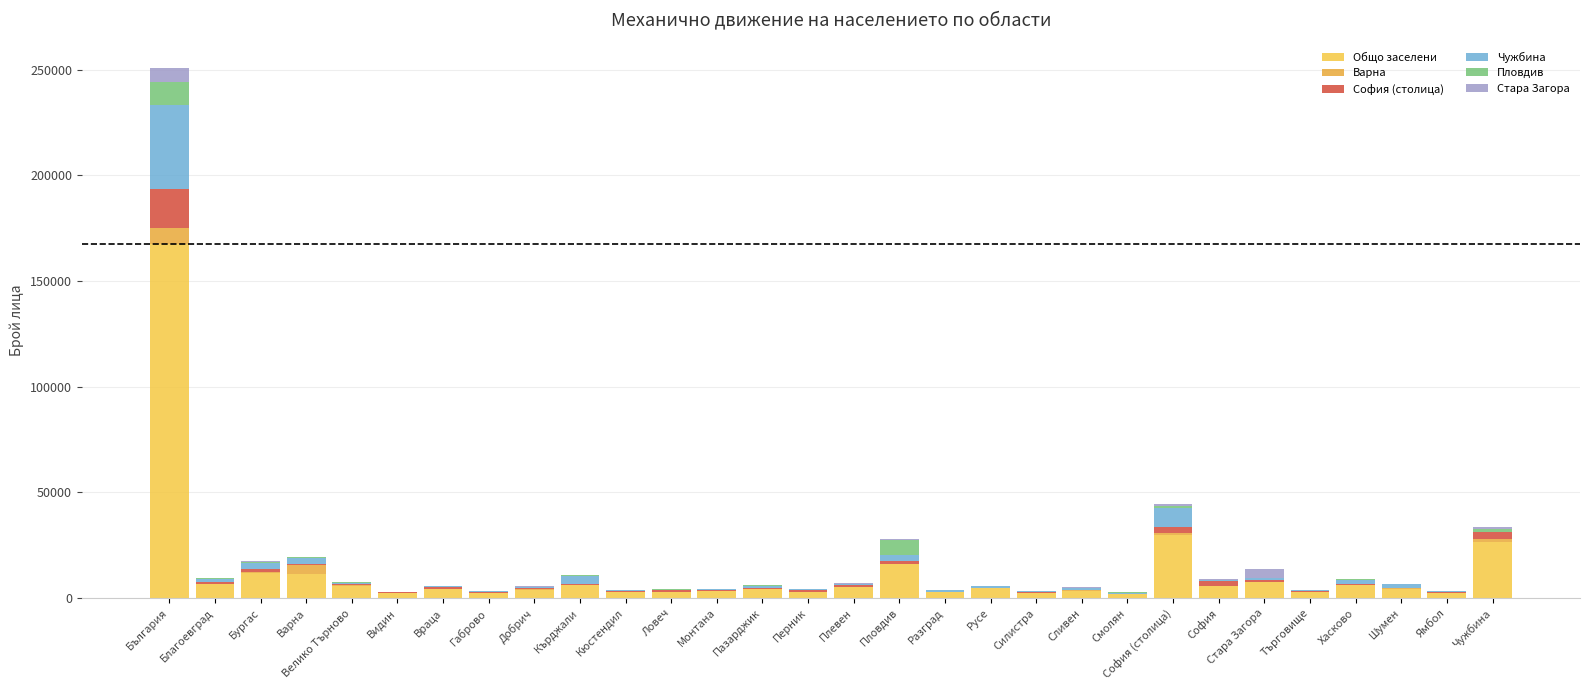

Count the number of categories in the chart.

30